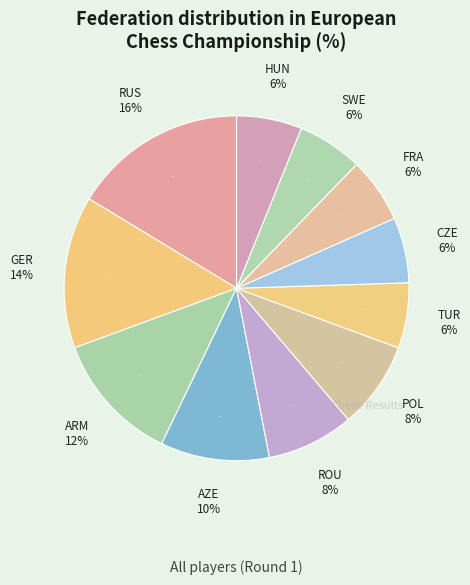

The FRA slice represents 6% of the pie. True or false?

True